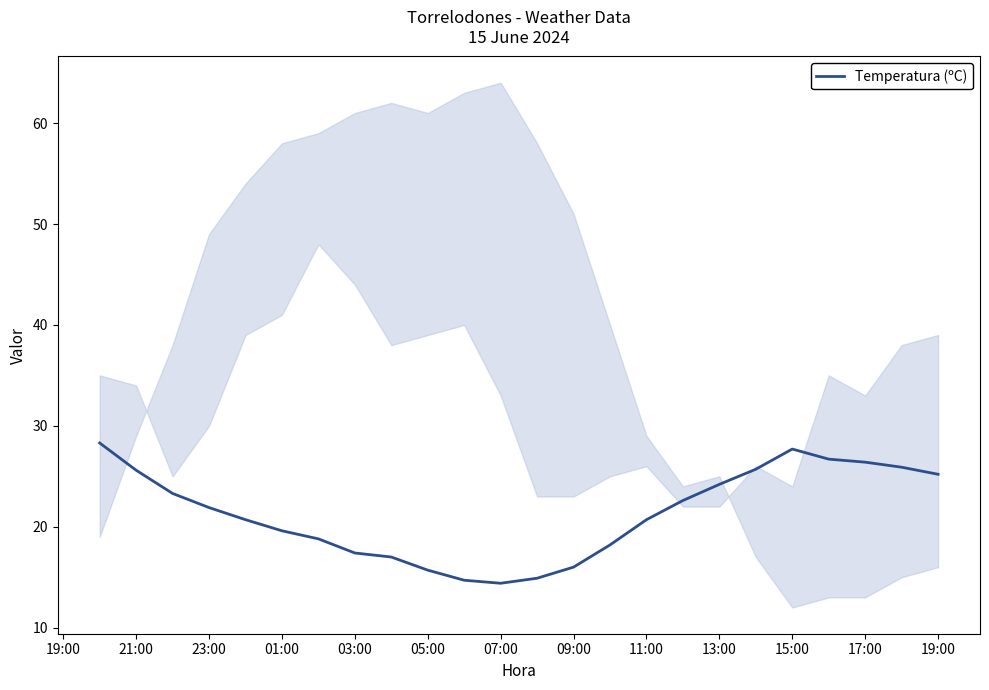

Reading left to right, transcribe all the data shown in this chart.

28.3	25.6	23.3	21.9	20.7	19.6	18.8	17.4	17.0	15.7	14.7	14.4	14.9	16.0	18.2	20.7	22.6	24.2	25.7	27.7	26.7	26.4	25.9	25.2